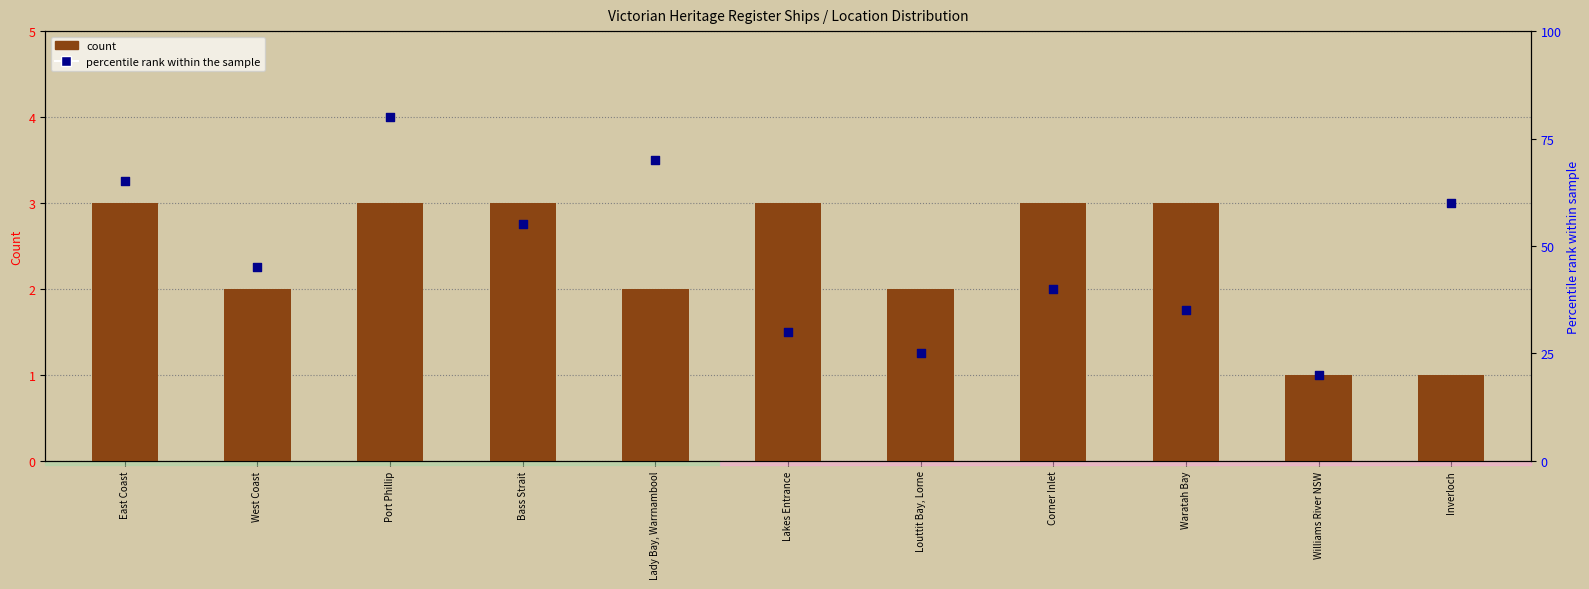

What are all the series names shown in the legend?

count, percentile rank within the sample